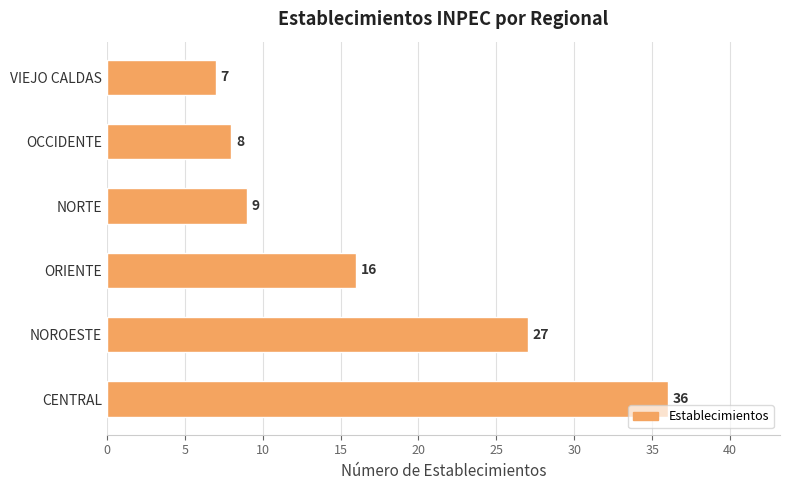

Reading bottom to top, transcribe all the data shown in this chart.

CENTRAL=36	NOROESTE=27	ORIENTE=16	NORTE=9	OCCIDENTE=8	VIEJO CALDAS=7